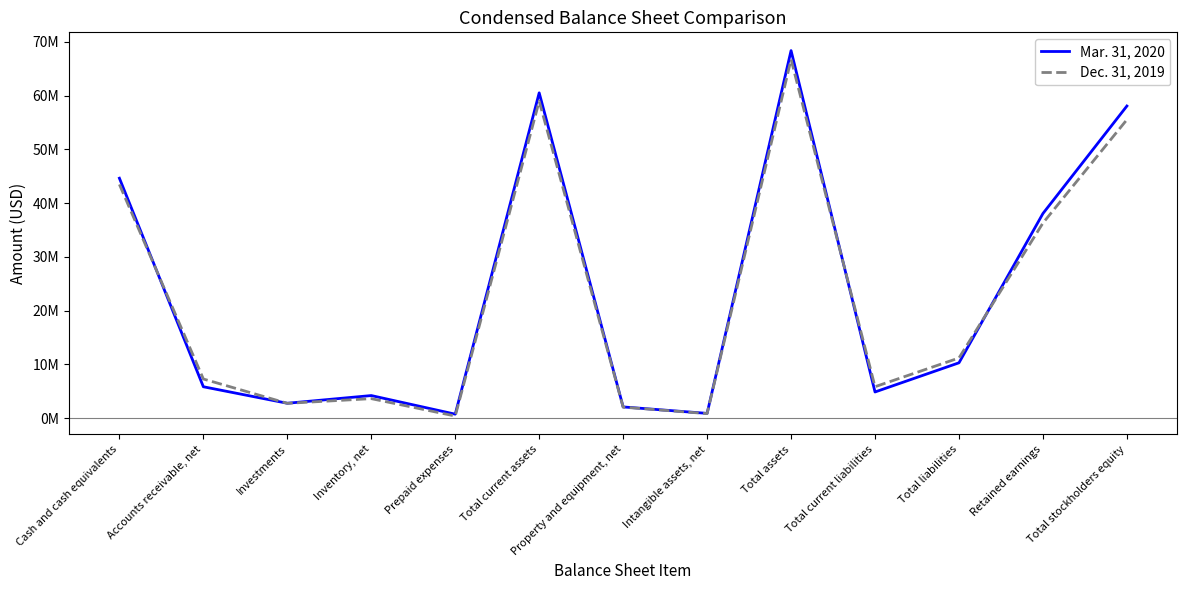

True or false: Mar. 31, 2020 has a value of 58061304 at Total stockholders equity.

True